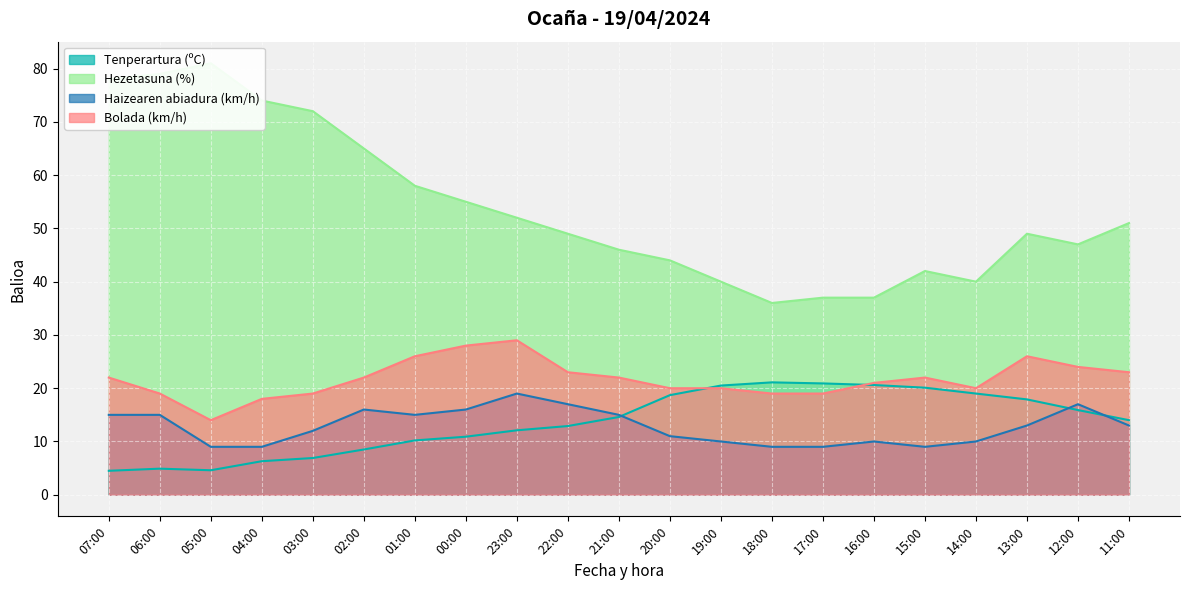

At which category is the sum across all series the highest?

07:00